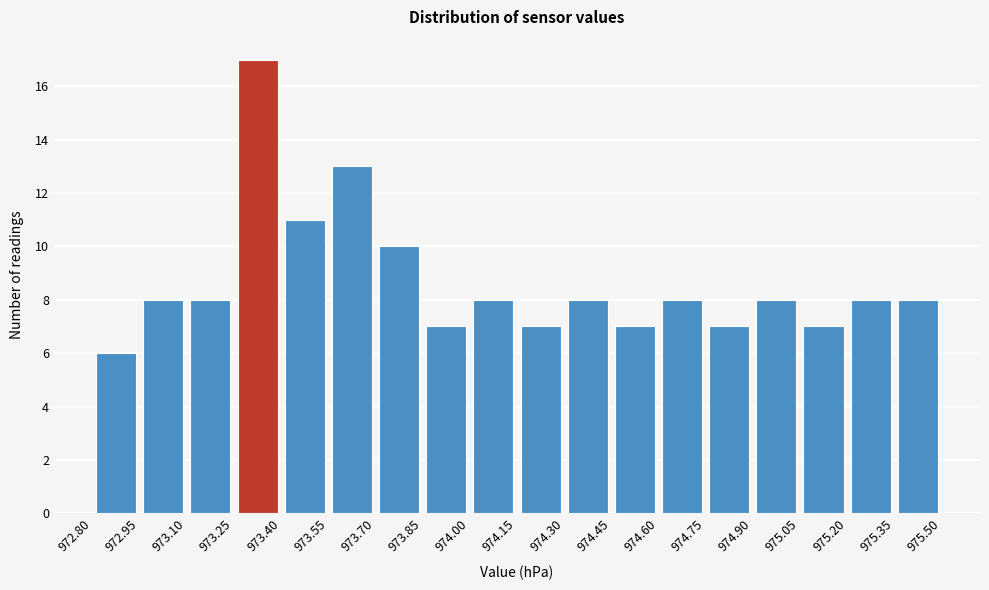

How tall is the bar that spans 973.70 to 973.85 on the x-axis? The values are not printed on the chart, so give them approximately, as read against the axis.

10